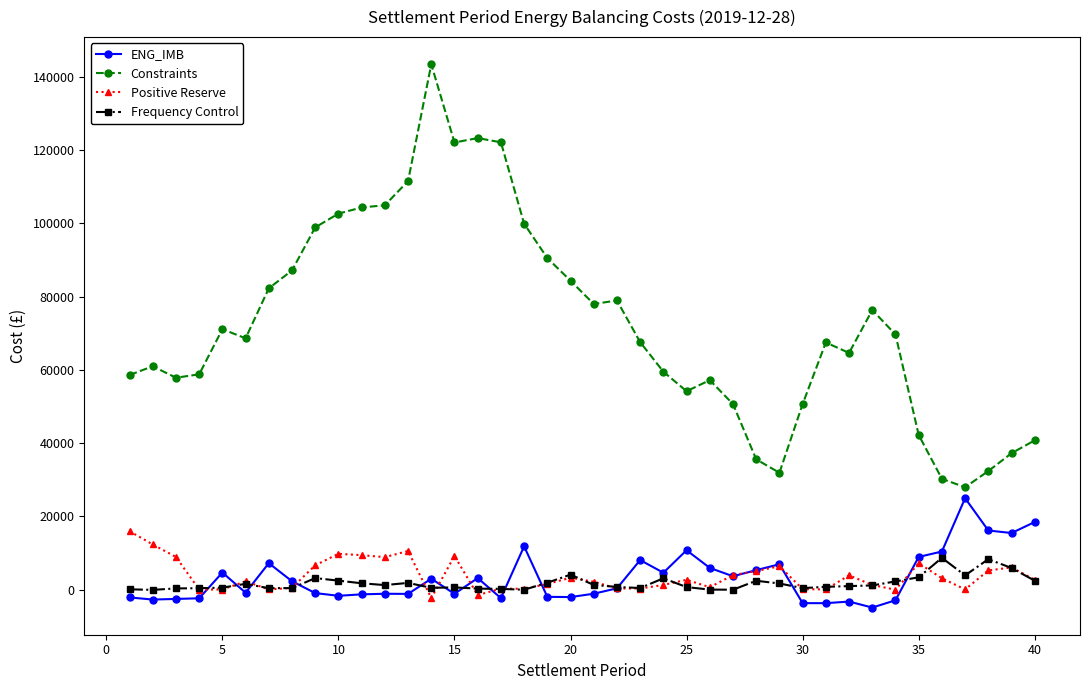

Which series has the widest spread of values?

Constraints